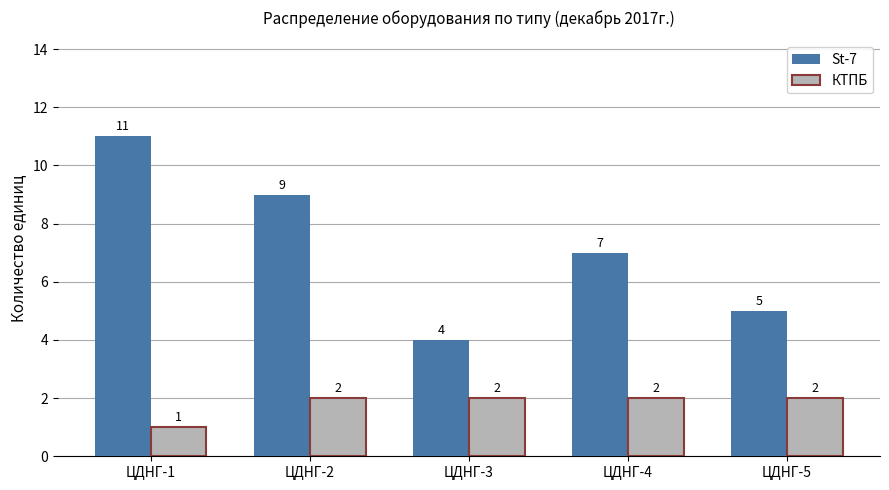

True or false: St-7 has a value of 5 at ЦДНГ-5.

True